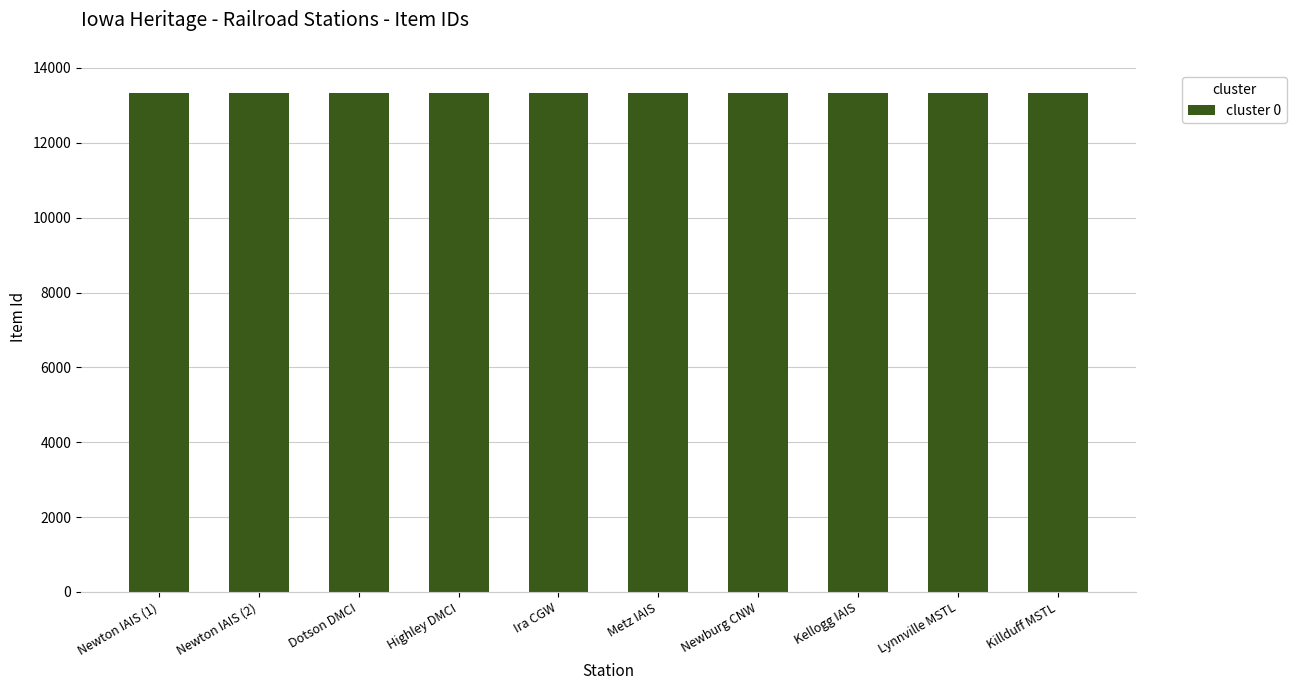

What is the label of the 9th bar from the right?

Newton IAIS (2)